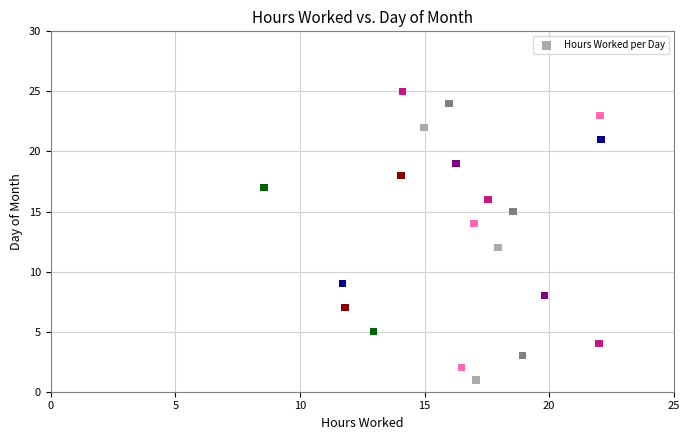

What is the range of Y values (max minus min)?

24